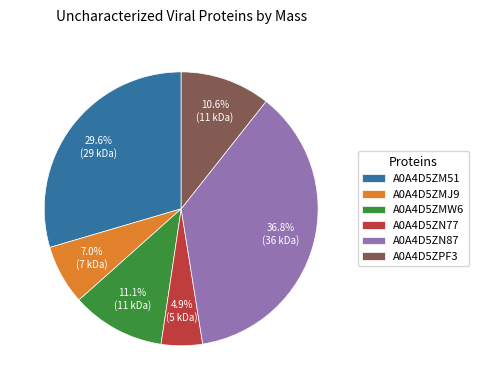

To the nearest percent, what is the difference between the largest and smallest slice percentages?

32%